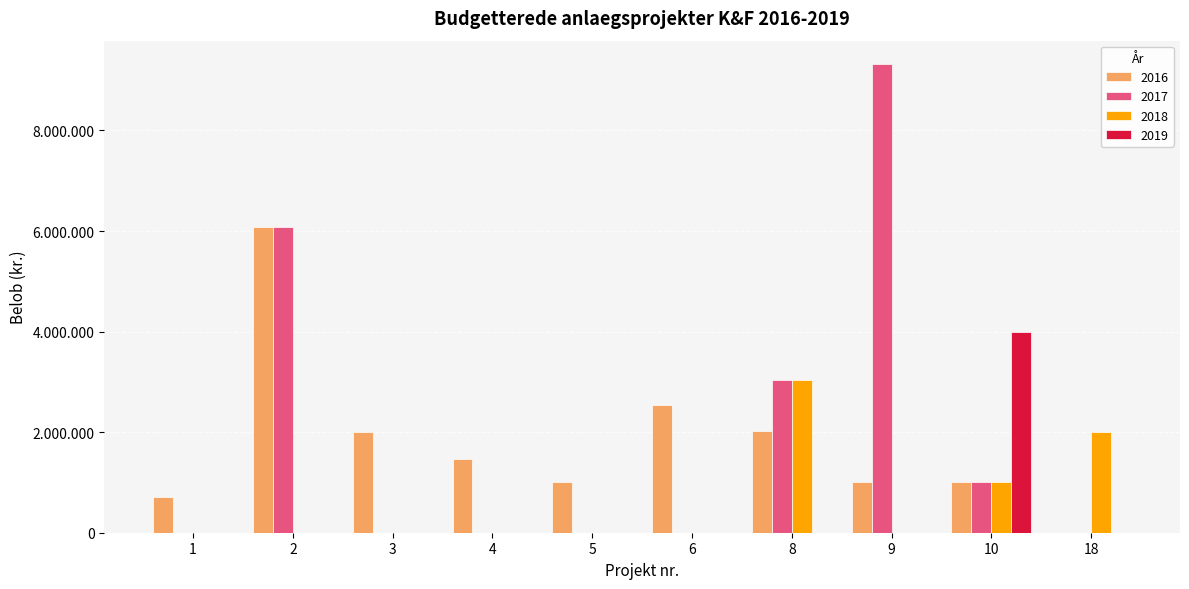

At which label does 2016 first exceed 1468850?

2